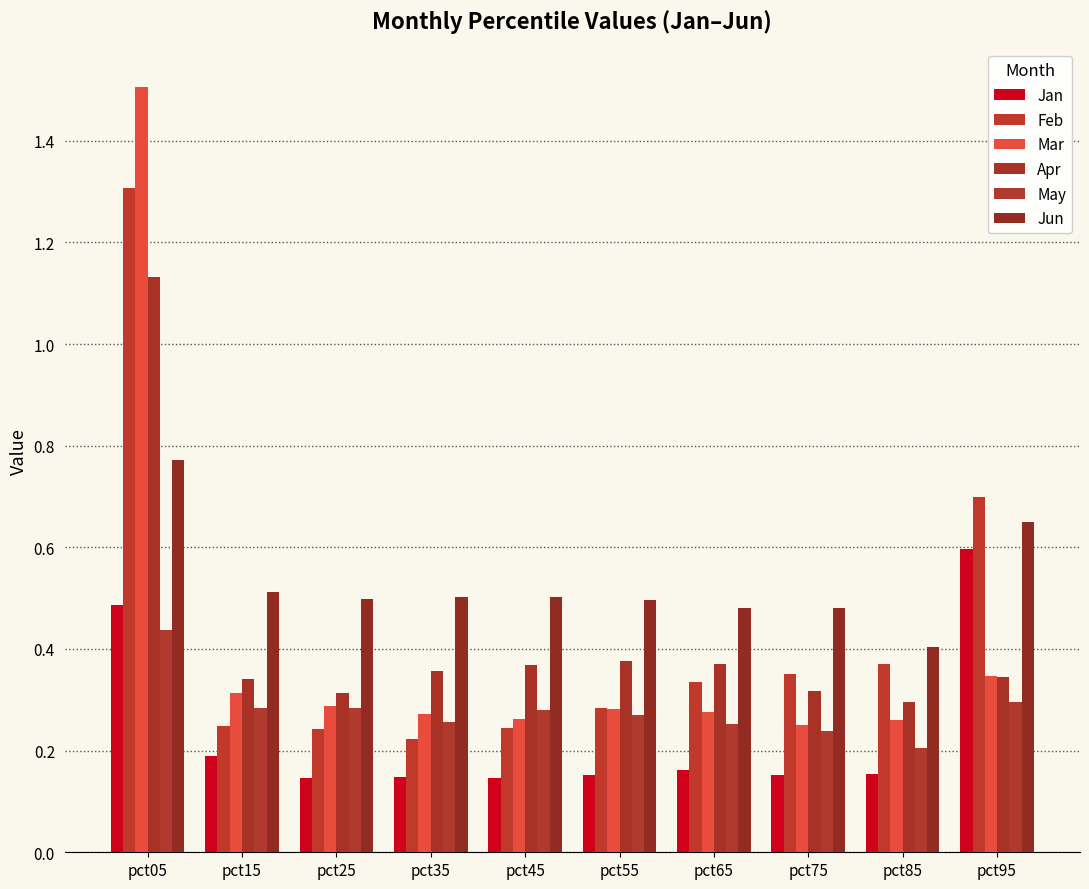

Which series has the largest total across all categories?

Jun